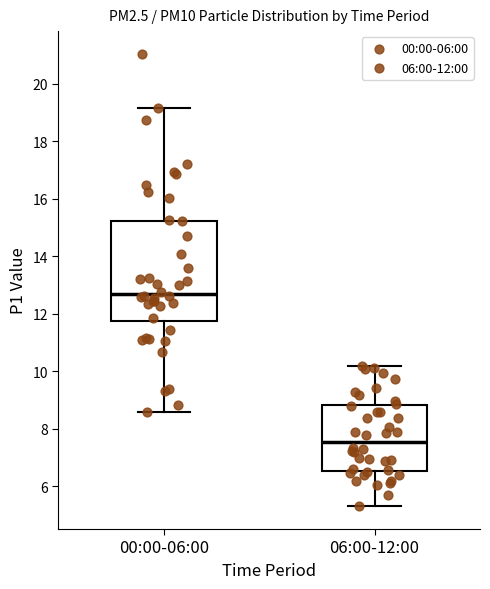

Which box has the highest median line?

00:00-06:00